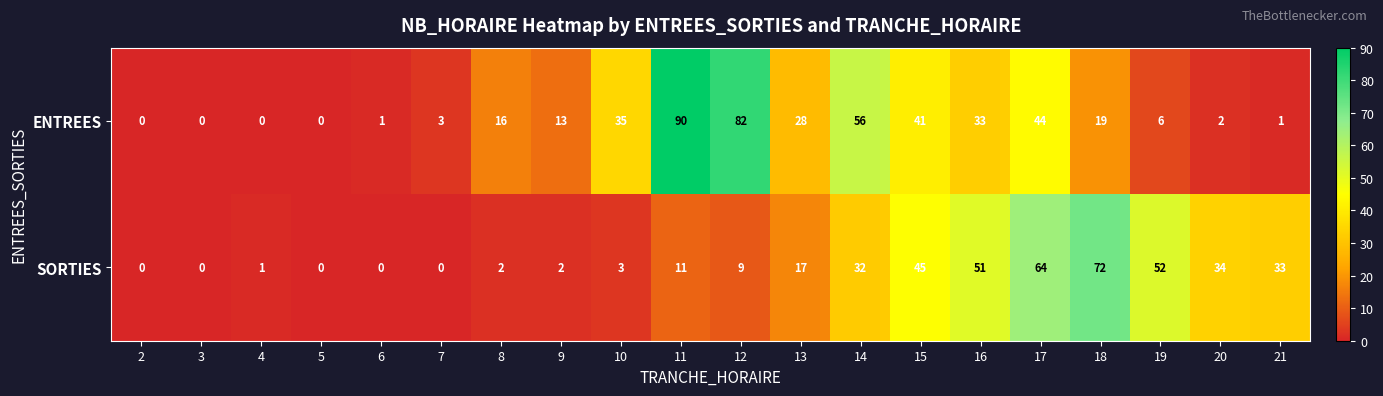

List the series in order of their overall mean, highest first.

ENTREES, SORTIES